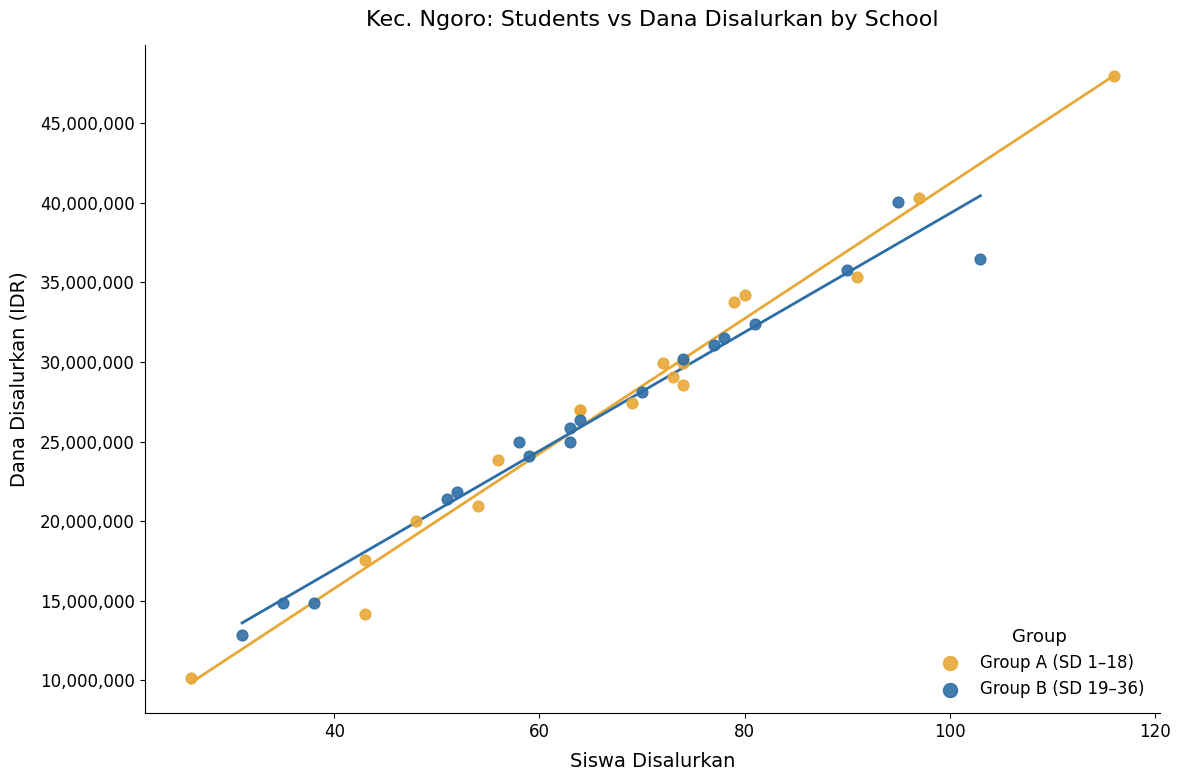

Which series has the widest spread of Y values?

Group A (SD 1–18)